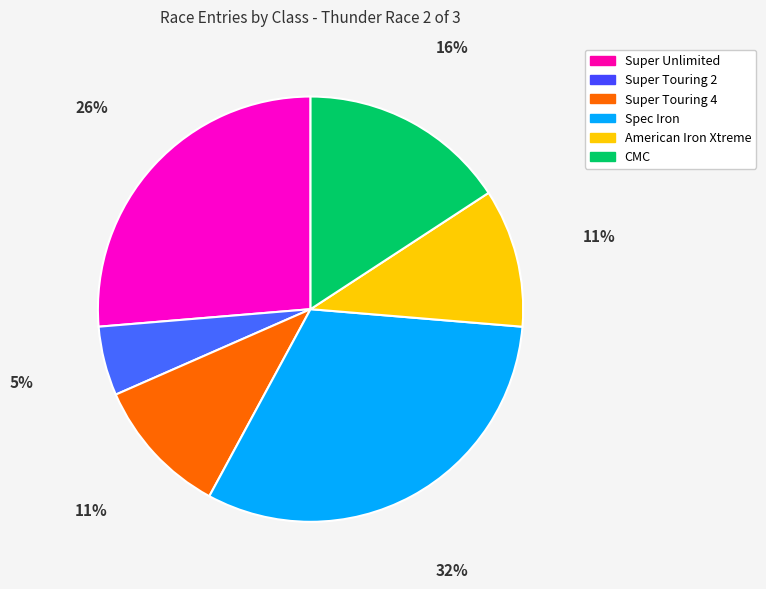

How many segments does this pie chart have?

6